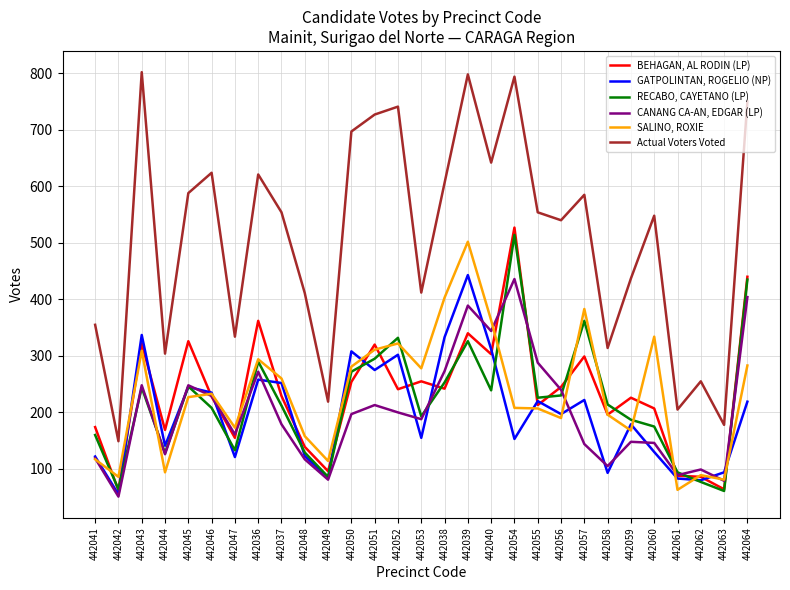

What is the maximum value for GATPOLINTAN, ROGELIO (NP)?

443